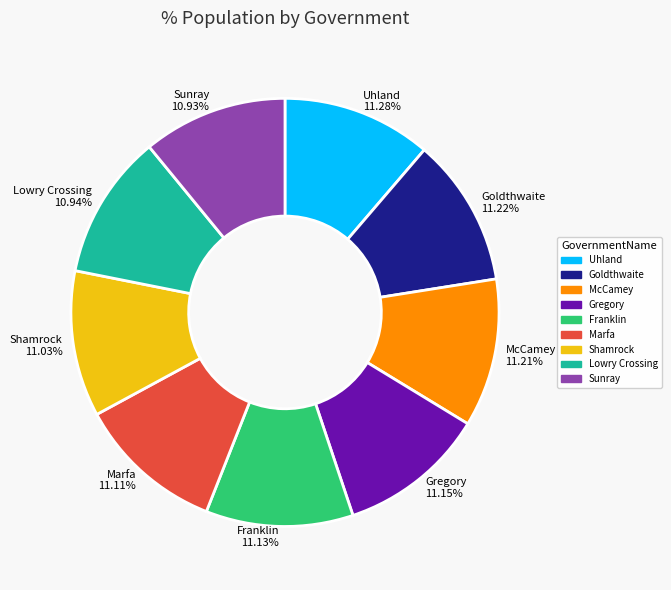

The Sunray slice represents 6% of the pie. True or false?

False